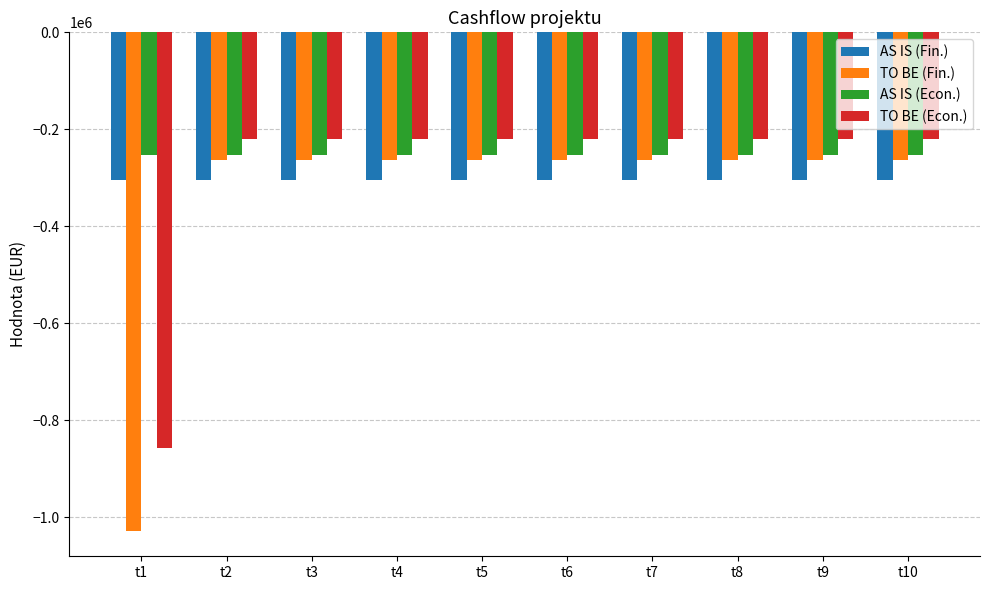

At t8, list the series in order from largest to smallest.

TO BE (Econ.), AS IS (Econ.), TO BE (Fin.), AS IS (Fin.)